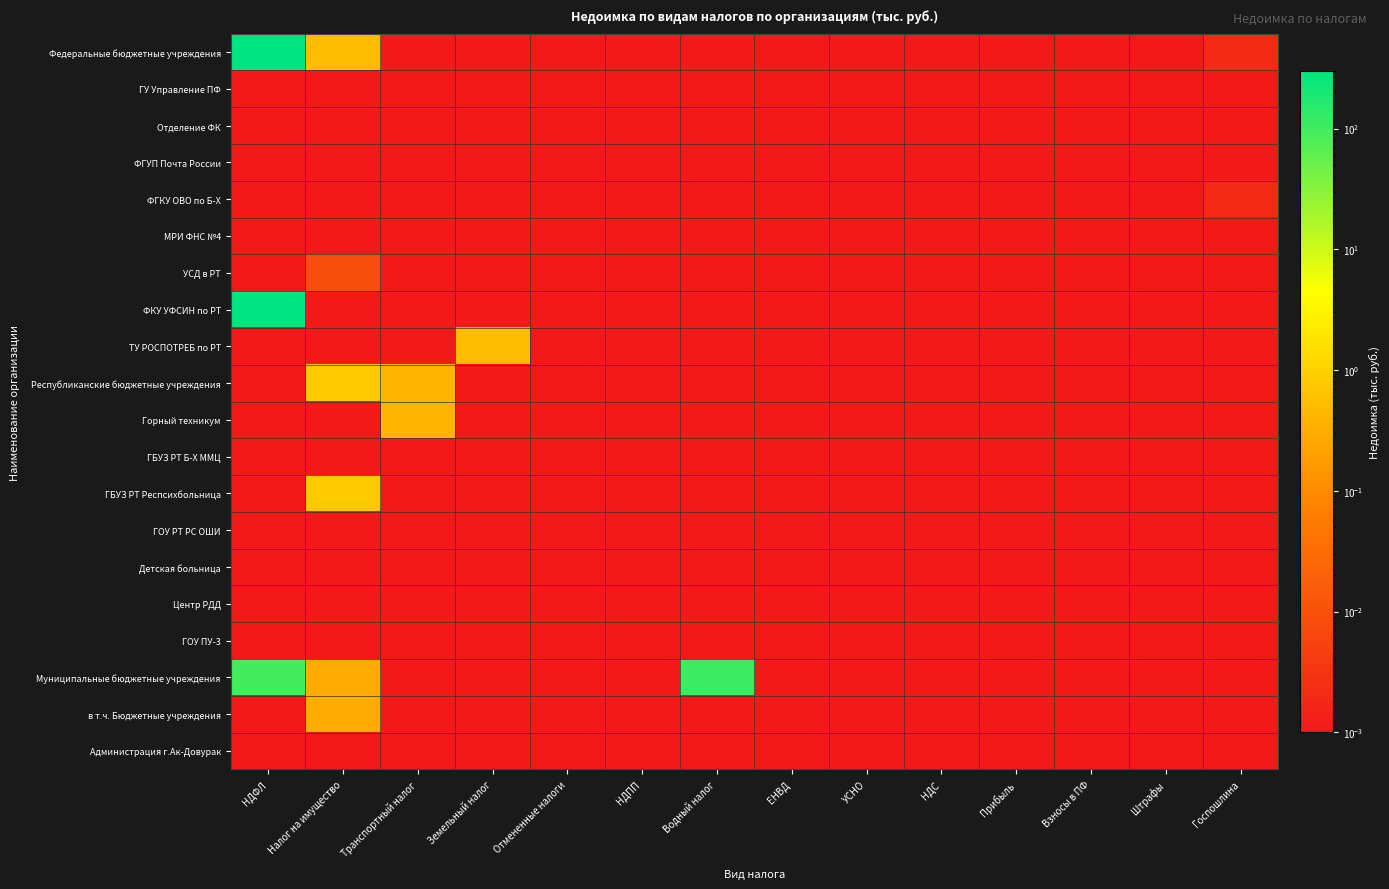

How many series are shown in this chart?

20